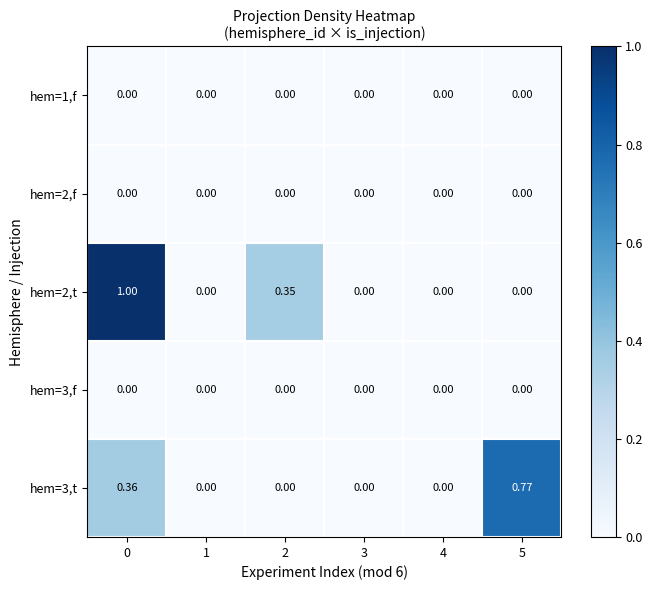

How many series are shown in this chart?

5